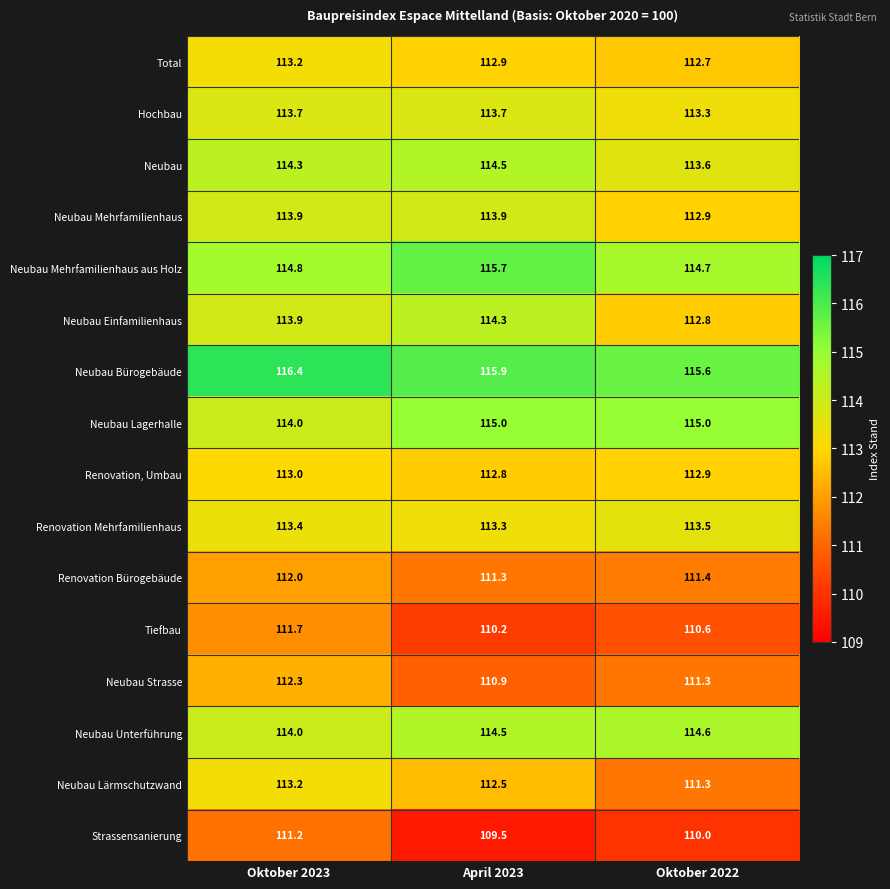

How many categories are shown in the chart?

3